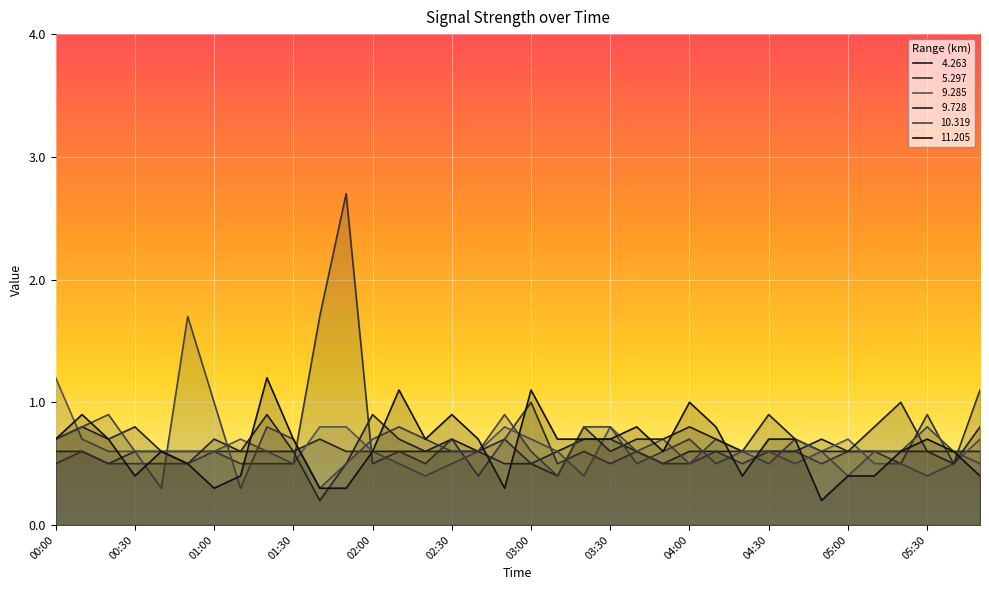

Reading left to right, transcribe all the data shown in this chart.

 4.263: 00:00=0.6	00:10=0.6	00:20=0.5	00:30=0.6	00:40=0.6	00:50=0.6	01:00=0.6	01:10=0.6	01:20=0.6	01:30=0.6	01:40=0.7	01:50=0.6	02:00=0.6	02:10=0.6	02:20=0.6	02:30=0.7	02:40=0.6	02:50=0.7	03:00=0.5	03:10=0.6	03:20=0.7	03:30=0.7	03:40=0.6	03:50=0.5	04:00=0.6	04:10=0.6	04:20=0.6	04:30=0.6	04:40=0.6	04:50=0.7	05:00=0.6	05:10=0.6	05:20=0.6	05:30=0.6	05:40=0.6	05:50=0.6
 5.297: 00:00=0.5	00:10=0.6	00:20=0.5	00:30=0.5	00:40=0.5	00:50=0.5	01:00=0.6	01:10=0.5	01:20=0.5	01:30=0.5	01:40=1.7	01:50=2.7	02:00=0.5	02:10=0.6	02:20=0.5	02:30=0.7	02:40=0.4	02:50=0.7	03:00=1.0	03:10=0.5	03:20=0.6	03:30=0.5	03:40=0.6	03:50=0.5	04:00=0.5	04:10=0.6	04:20=0.5	04:30=0.6	04:40=0.6	04:50=0.5	05:00=0.6	05:10=0.6	05:20=0.5	05:30=0.9	05:40=0.5	05:50=1.1
 9.285: 00:00=1.2	00:10=0.7	00:20=0.6	00:30=0.6	00:40=0.6	00:50=0.6	01:00=0.6	01:10=0.7	01:20=0.6	01:30=0.5	01:40=0.8	01:50=0.8	02:00=0.6	02:10=0.5	02:20=0.4	02:30=0.5	02:40=0.6	02:50=0.8	03:00=0.7	03:10=0.6	03:20=0.4	03:30=0.8	03:40=0.6	03:50=0.7	04:00=0.5	04:10=0.7	04:20=0.6	04:30=0.6	04:40=0.5	04:50=0.6	05:00=0.7	05:10=0.5	05:20=0.5	05:30=0.4	05:40=0.5	05:50=0.7
 9.728: 00:00=0.7	00:10=0.8	00:20=0.7	00:30=0.8	00:40=0.6	00:50=0.5	01:00=0.7	01:10=0.6	01:20=0.9	01:30=0.6	01:40=0.2	01:50=0.5	02:00=0.9	02:10=0.7	02:20=0.6	02:30=0.6	02:40=0.6	02:50=0.5	03:00=0.5	03:10=0.4	03:20=0.8	03:30=0.6	03:40=0.7	03:50=0.7	04:00=0.8	04:10=0.7	04:20=0.6	04:30=0.9	04:40=0.7	04:50=0.6	05:00=0.6	05:10=0.8	05:20=1.0	05:30=0.6	05:40=0.5	05:50=0.8
10.319: 00:00=0.7	00:10=0.8	00:20=0.9	00:30=0.6	00:40=0.3	00:50=1.7	01:00=1.0	01:10=0.3	01:20=0.8	01:30=0.7	01:40=0.3	01:50=0.5	02:00=0.7	02:10=0.8	02:20=0.7	02:30=0.6	02:40=0.6	02:50=0.9	03:00=0.6	03:10=0.4	03:20=0.8	03:30=0.8	03:40=0.5	03:50=0.6	04:00=0.7	04:10=0.5	04:20=0.6	04:30=0.5	04:40=0.7	04:50=0.6	05:00=0.4	05:10=0.6	05:20=0.6	05:30=0.8	05:40=0.6	05:50=0.5
11.205: 00:00=0.7	00:10=0.9	00:20=0.7	00:30=0.4	00:40=0.6	00:50=0.5	01:00=0.3	01:10=0.4	01:20=1.2	01:30=0.7	01:40=0.3	01:50=0.3	02:00=0.6	02:10=1.1	02:20=0.7	02:30=0.9	02:40=0.7	02:50=0.3	03:00=1.1	03:10=0.7	03:20=0.7	03:30=0.7	03:40=0.8	03:50=0.6	04:00=1.0	04:10=0.8	04:20=0.4	04:30=0.7	04:40=0.7	04:50=0.2	05:00=0.4	05:10=0.4	05:20=0.6	05:30=0.7	05:40=0.6	05:50=0.4